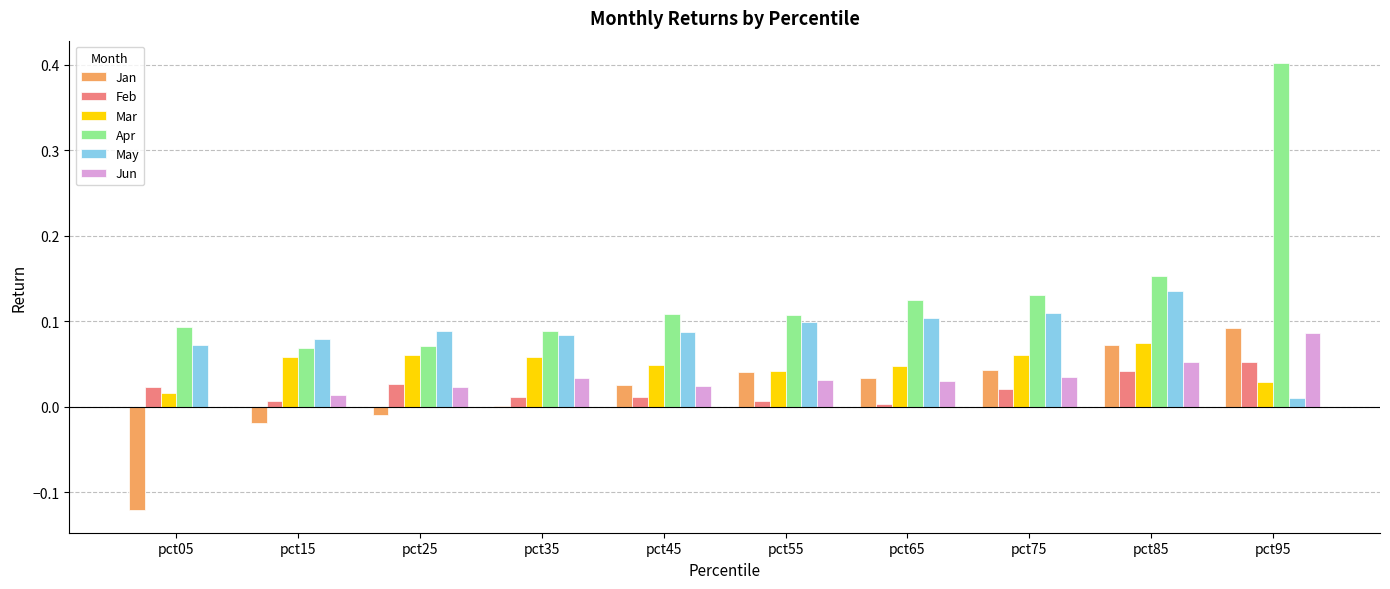

What is the greatest value displayed?

0.4